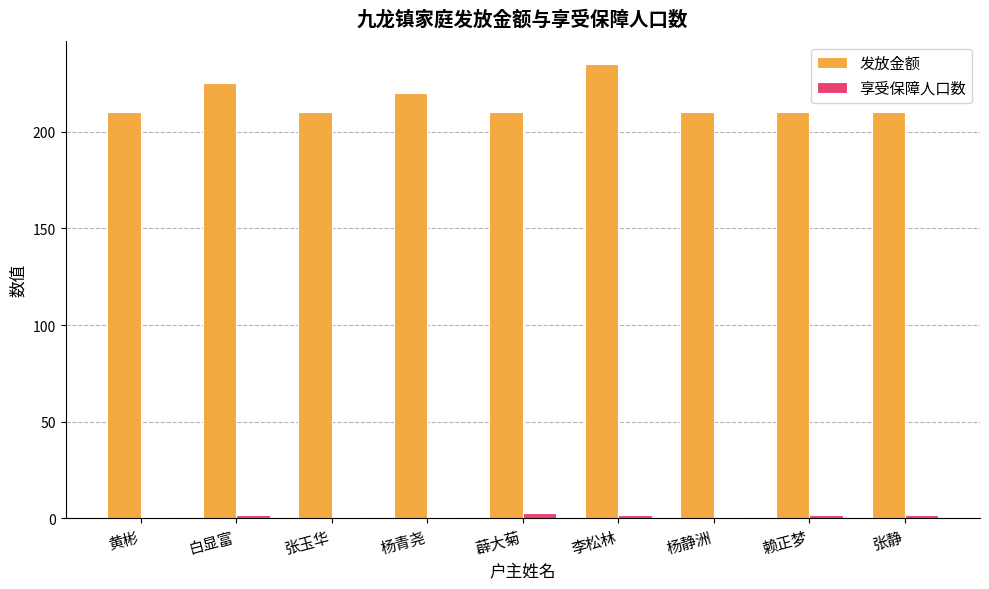

What is the difference between the highest and lowest values at 张静?

208